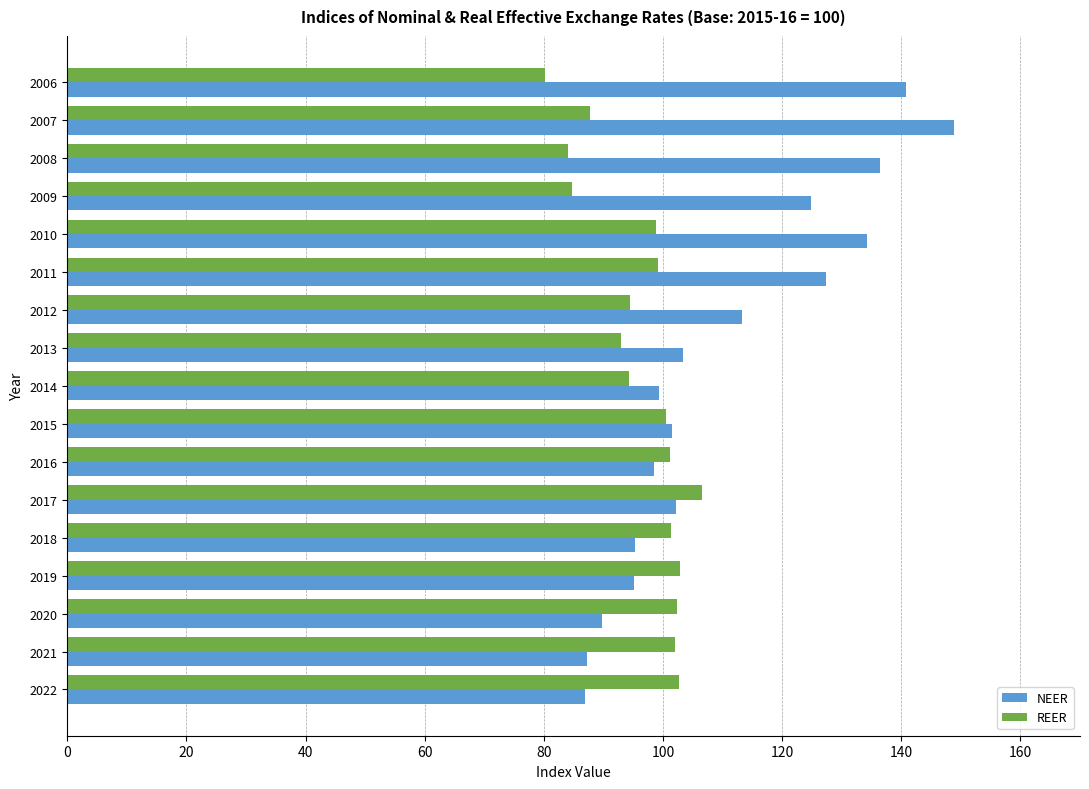

The NEER series shows 86.9 at 2022. True or false?

True